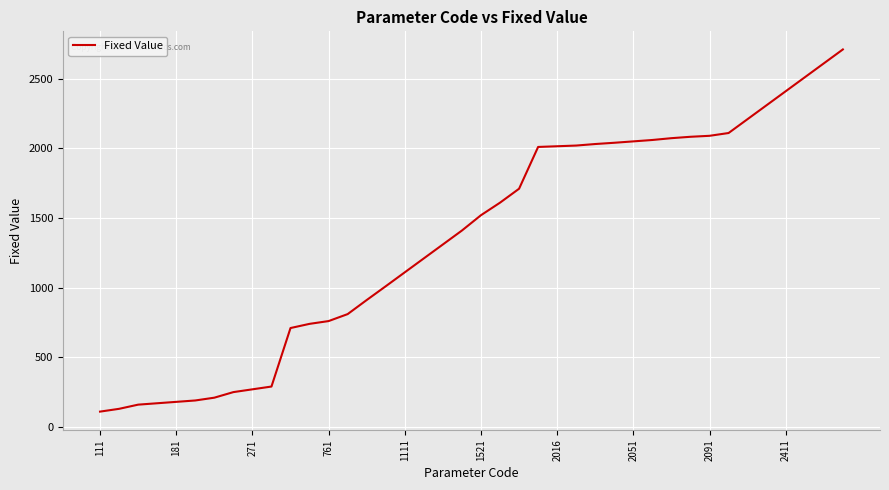

What is the difference between the maximum and minimum values?

2600